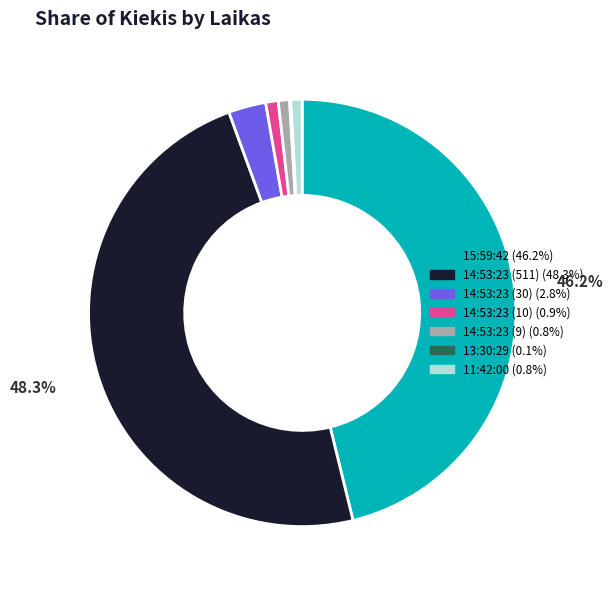

How much of the chart is everything except 14:53:23 (511)?

51.7%